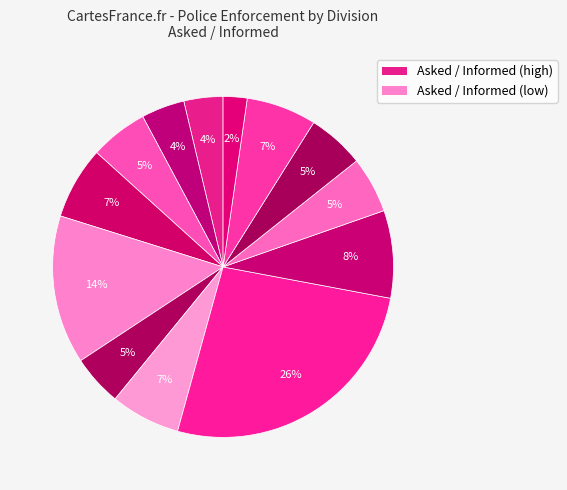

Is there a majority slice in this chart?

No